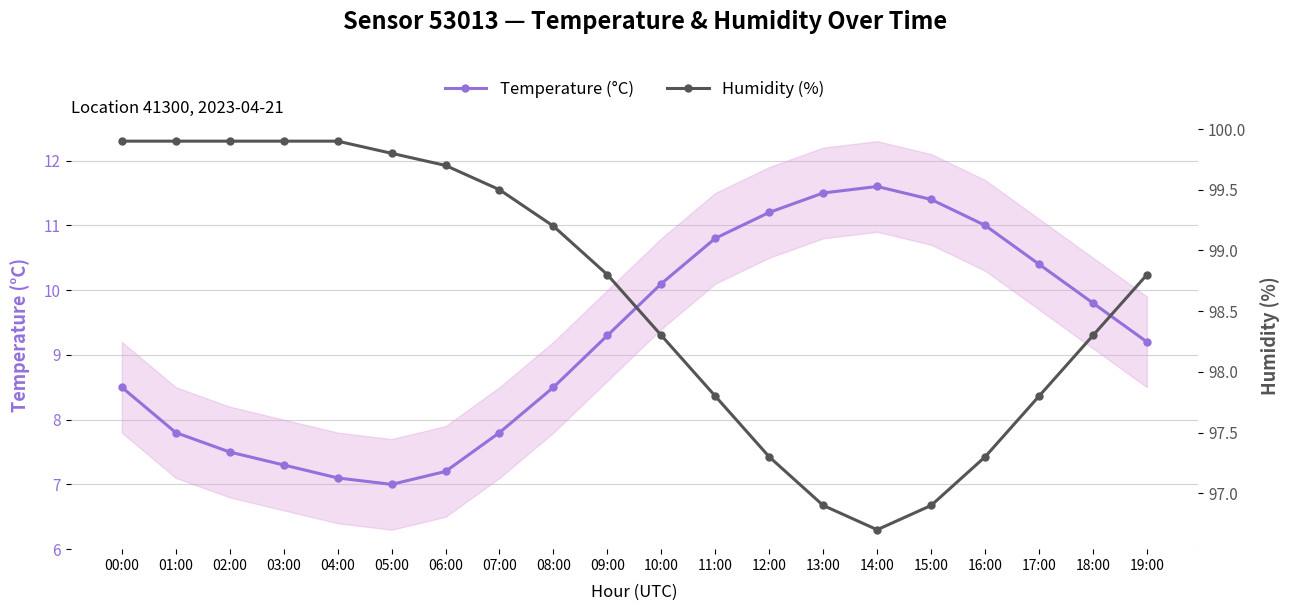

True or false: Humidity (%) and Temperature (°C) cross at least once.

False